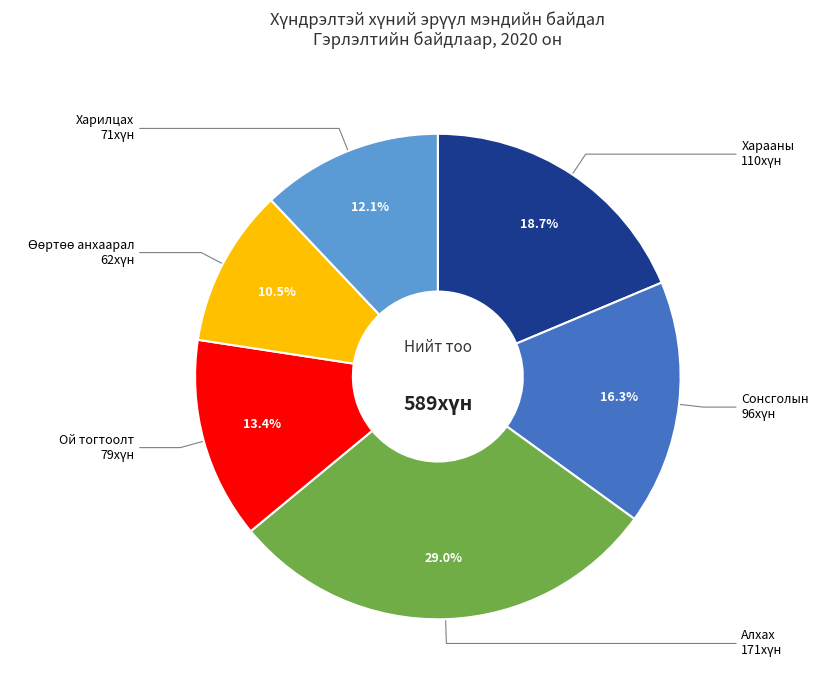

Is there any slice that represents more than half of the pie?

No